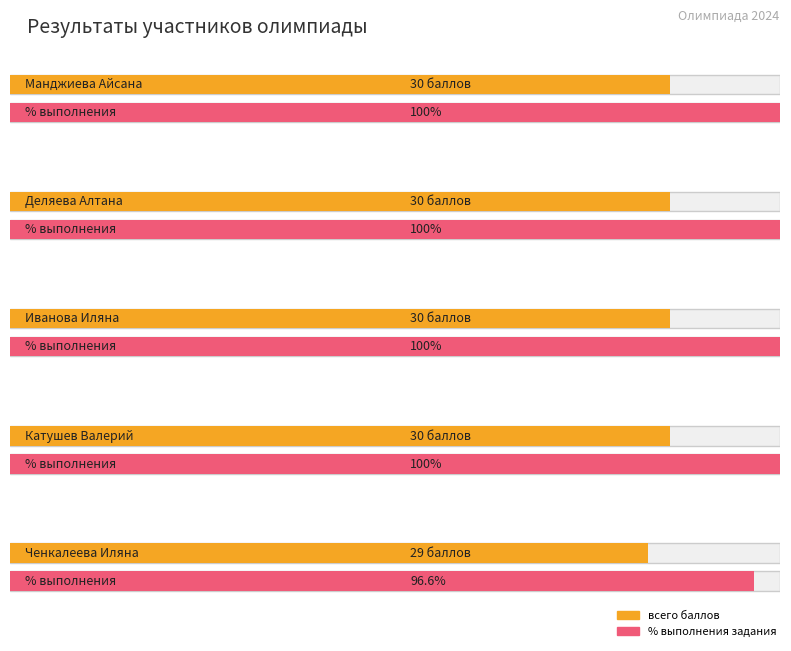

What is the total value across all series at Деляева Алтана?

130.0